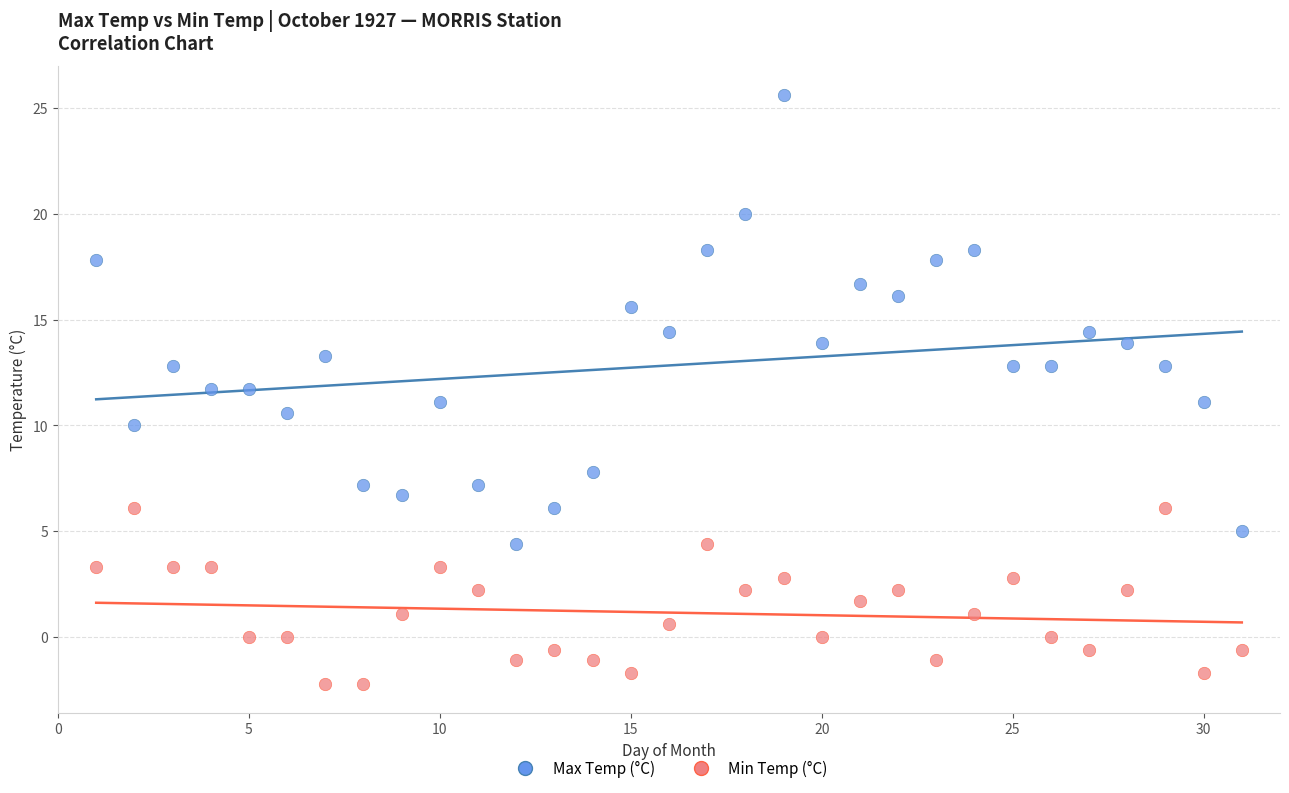

Across all data points, what is the range of X values (max minus min)?

30.0